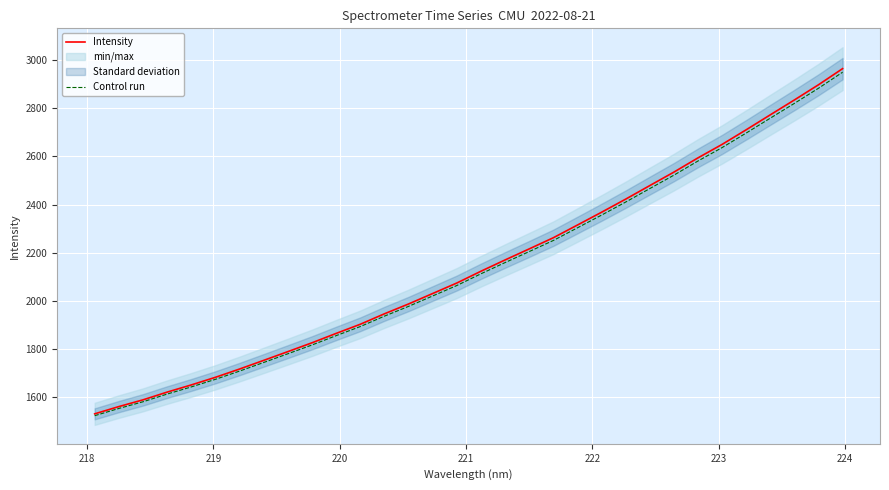

What is the minimum value for Intensity?

1531.4